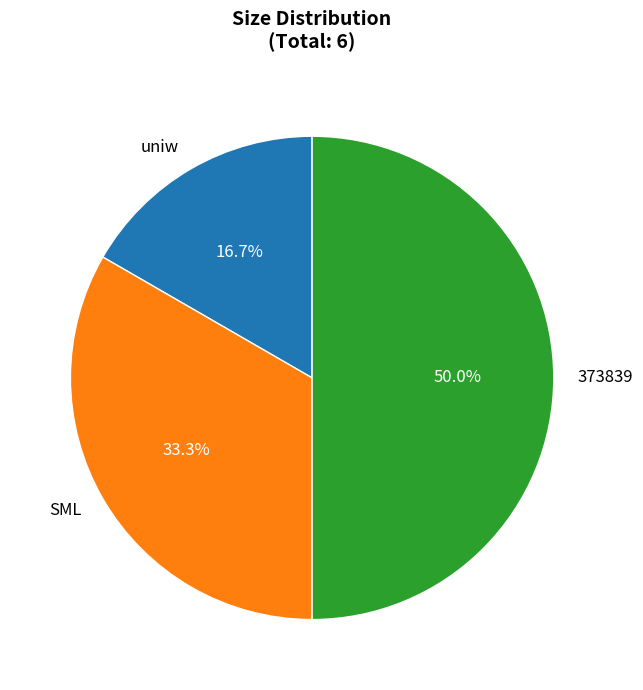

To the nearest percent, what is the combined percentage of SML and 373839?

83%